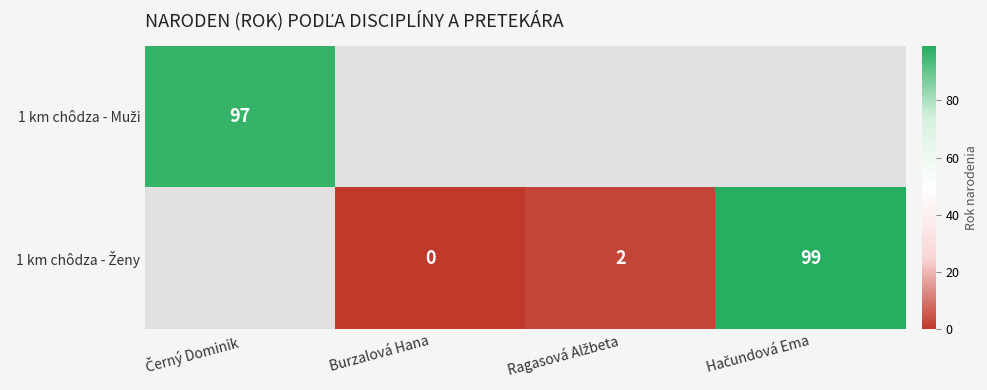

Which series changed the most between Burzalová Hana and Hačundová Ema?

1 km chôdza - Ženy